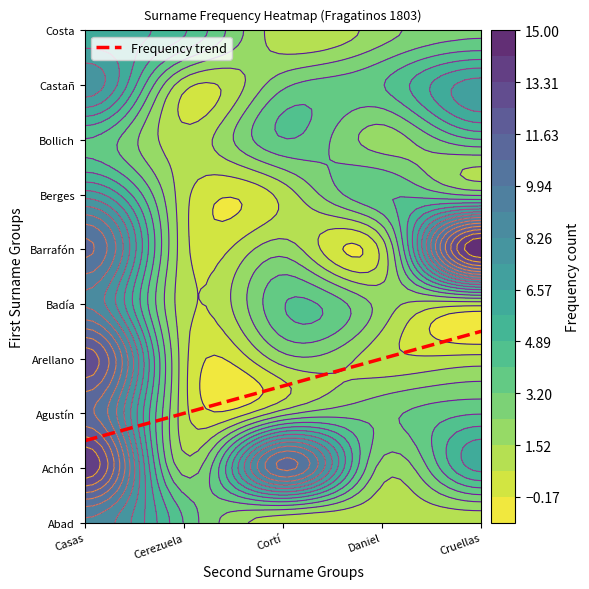

Rank the series by their maximum value, from highest to lowest.

Barrafón, Achón, Arellano, Agustín, Abad, Badía, Castañ, Berges, Costa, Bollich